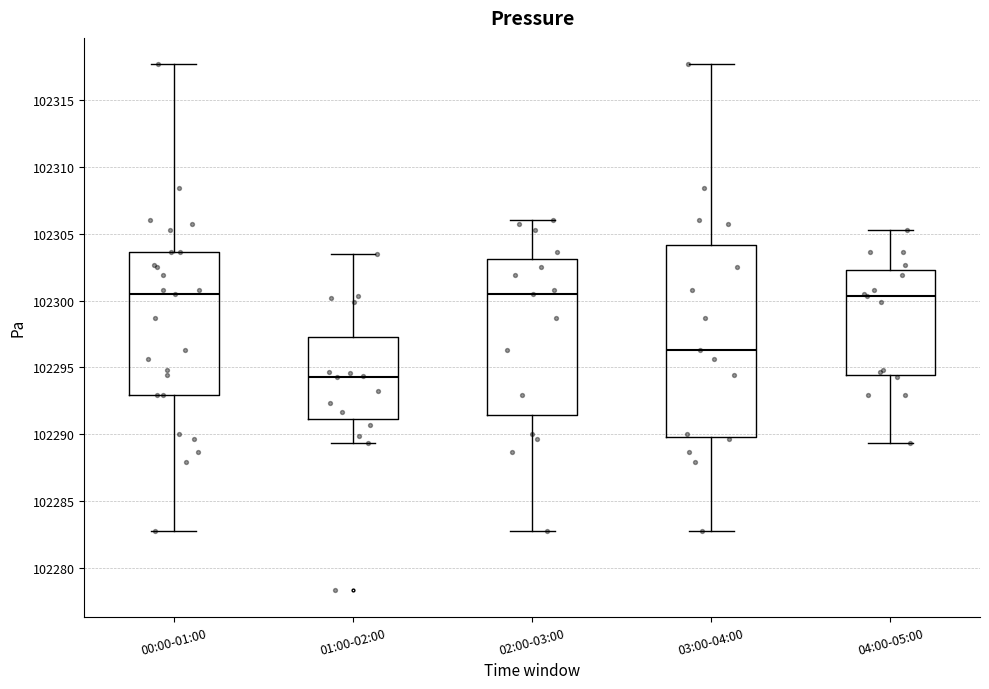

Which box's median line is the lowest?

01:00-02:00